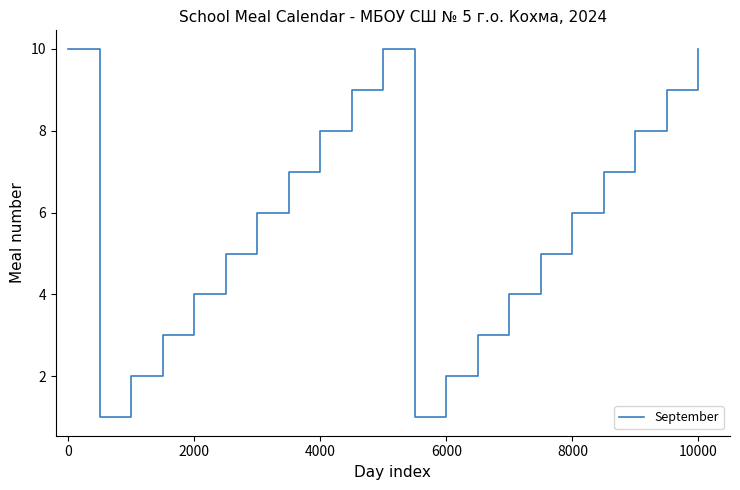

What is the maximum value shown in the chart?

10